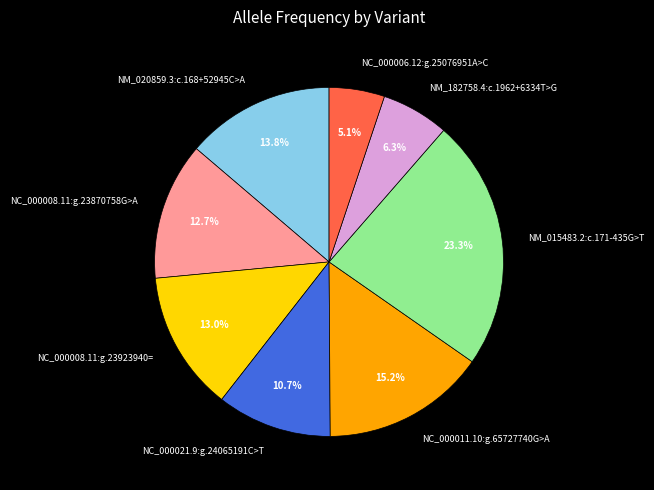

The NC_000011.10:g.65727740G>A slice represents 28% of the pie. True or false?

False